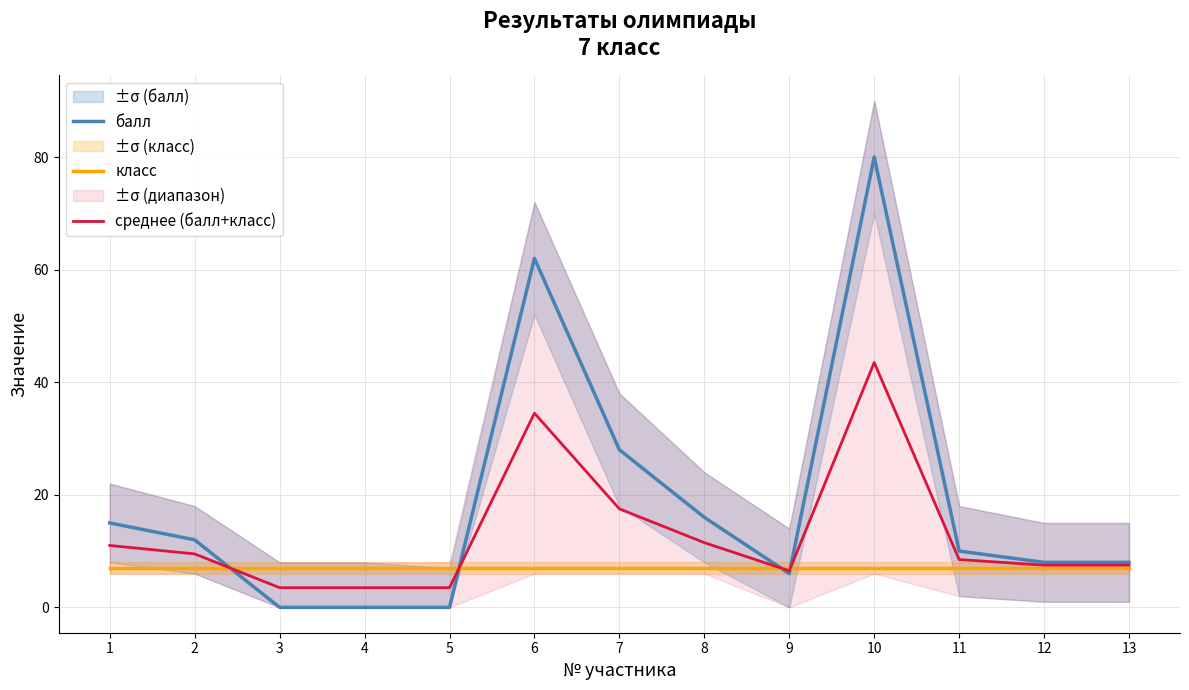

Reading right to left, transcribe all the data shown in this chart.

балл: 13=8.0	12=8.0	11=10.0	10=80.0	9=6.0	8=16.0	7=28.0	6=62.0	5=0.0	4=0.0	3=0.0	2=12.0	1=15.0
класс: 13=7.0	12=7.0	11=7.0	10=7.0	9=7.0	8=7.0	7=7.0	6=7.0	5=7.0	4=7.0	3=7.0	2=7.0	1=7.0
среднее (балл+класс): 13=7.5	12=7.5	11=8.5	10=43.5	9=6.5	8=11.5	7=17.5	6=34.5	5=3.5	4=3.5	3=3.5	2=9.5	1=11.0